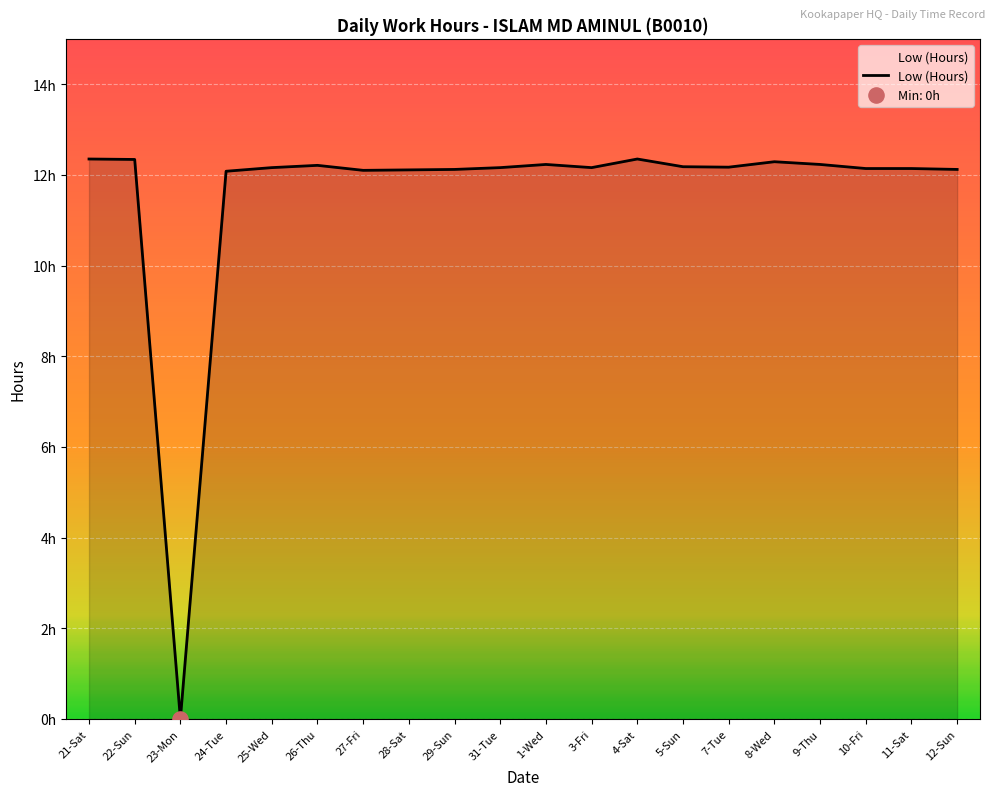

What is the ratio of the value at 8-Wed to the value at 22-Sun?

1.0